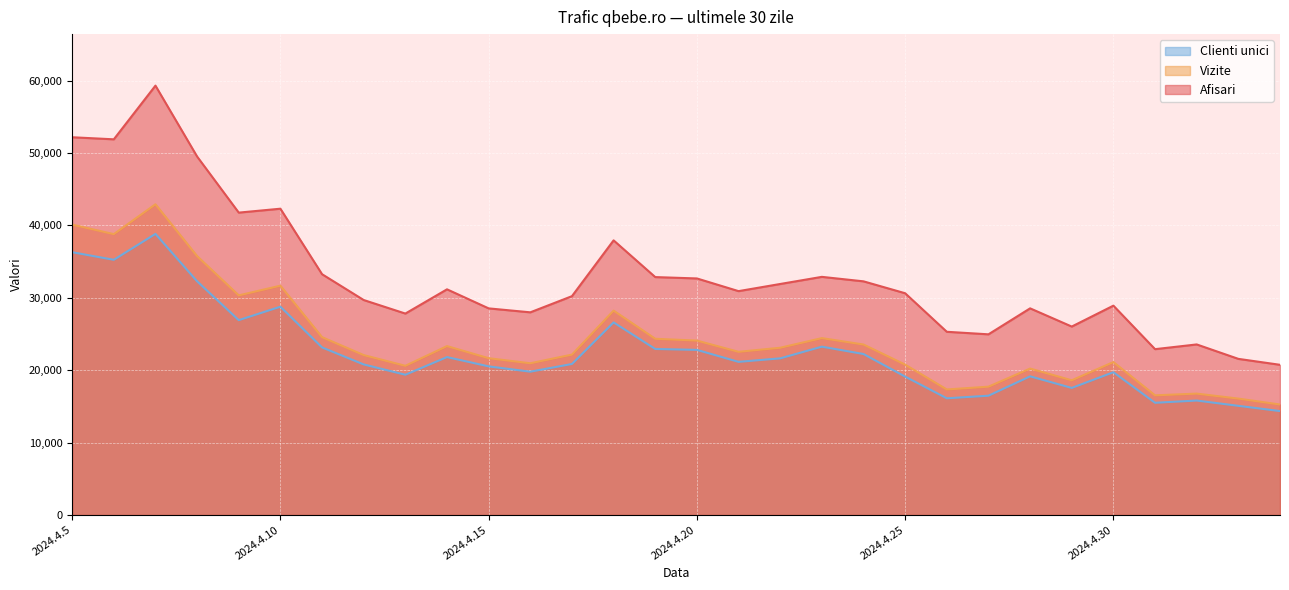

What is the greatest value displayed?

59295